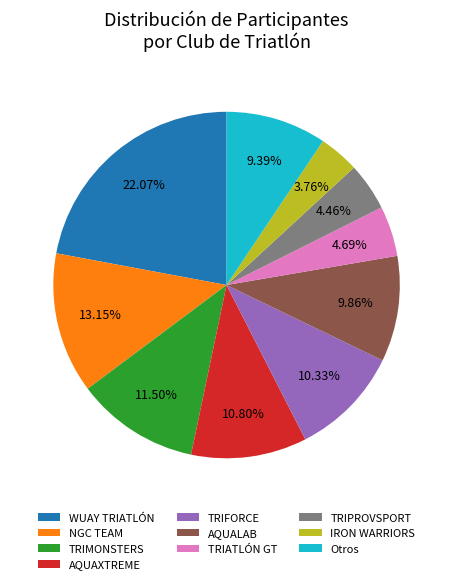

To the nearest percent, what is the difference between the TRIMONSTERS and TRIFORCE slice percentages?

1%